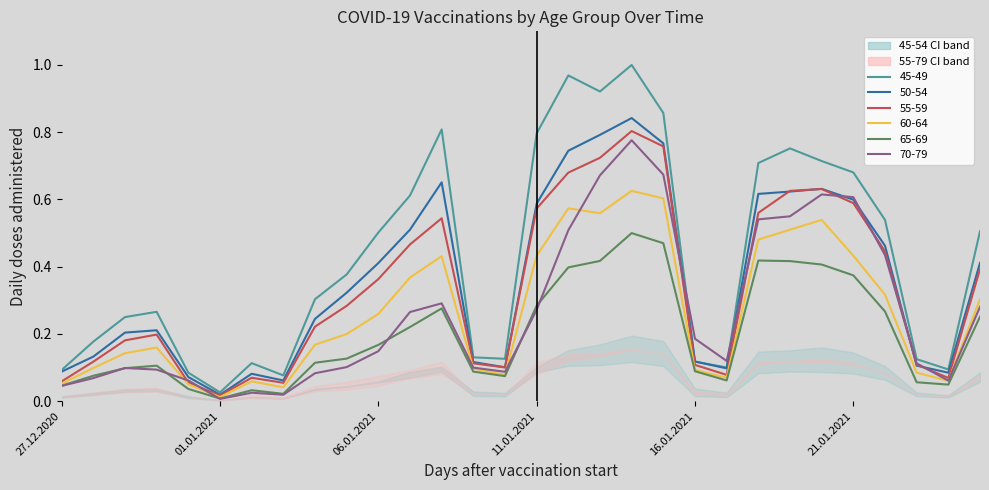

The 45-49 series shows 0.7 at 06.01.2021. True or false?

False